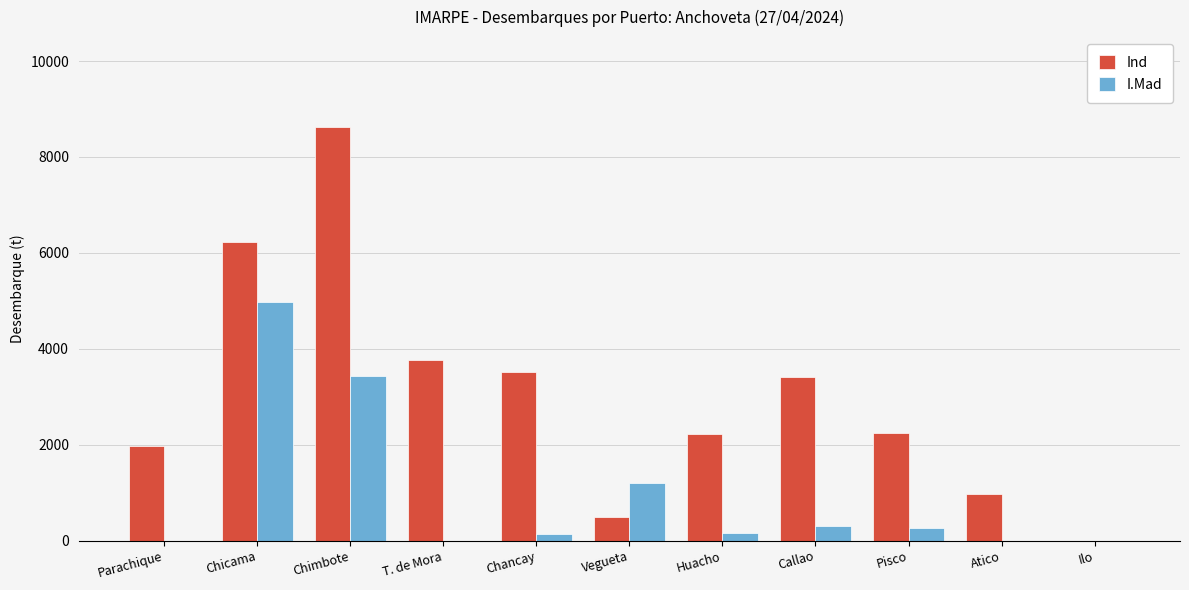

What are all the series names shown in the legend?

Ind, I.Mad